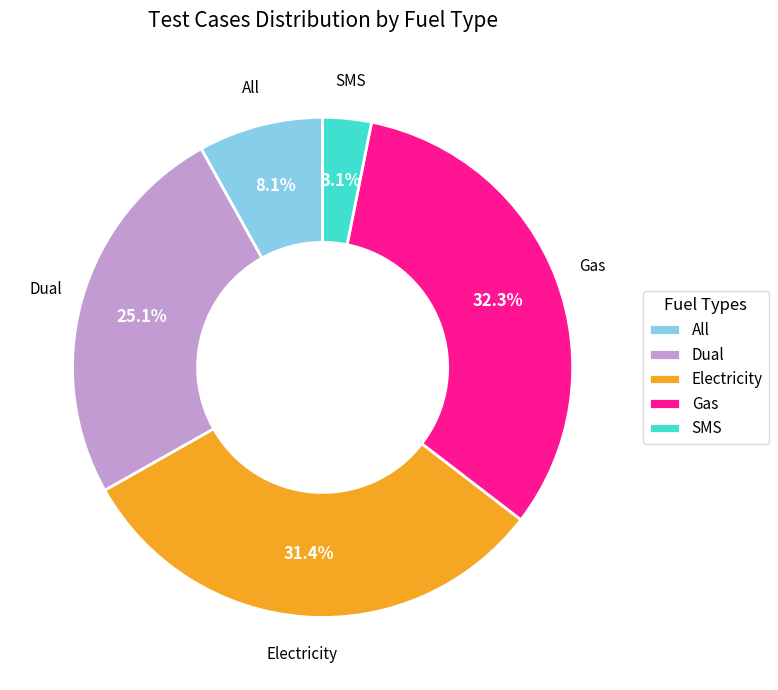

To the nearest percent, what percentage of the pie is Electricity?

31%